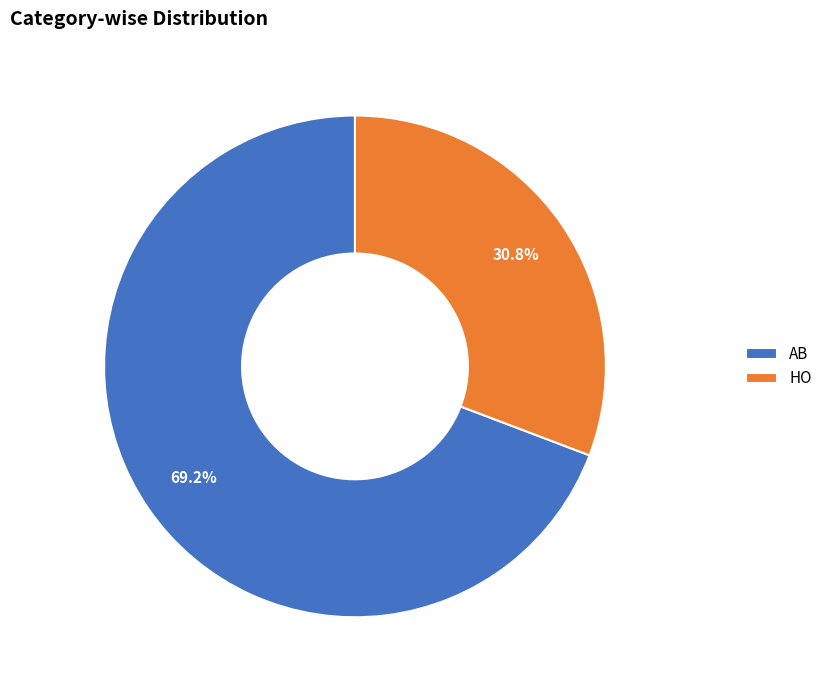

What is the largest slice in the pie chart?

AB